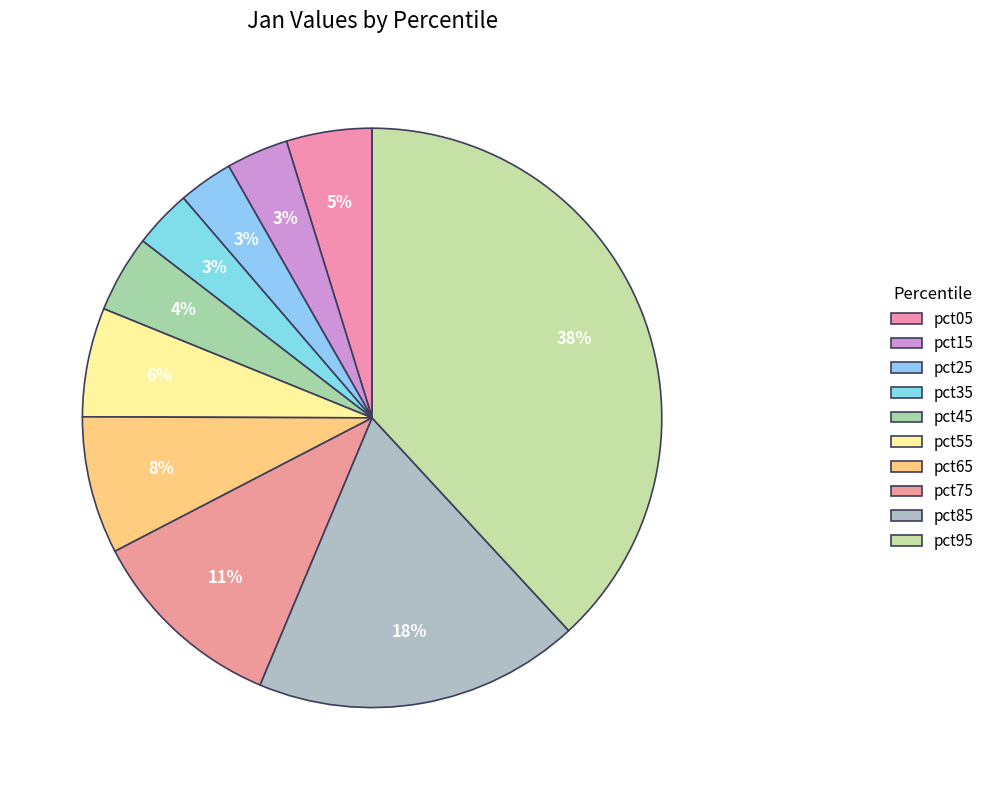

How many slices are in this pie chart?

10